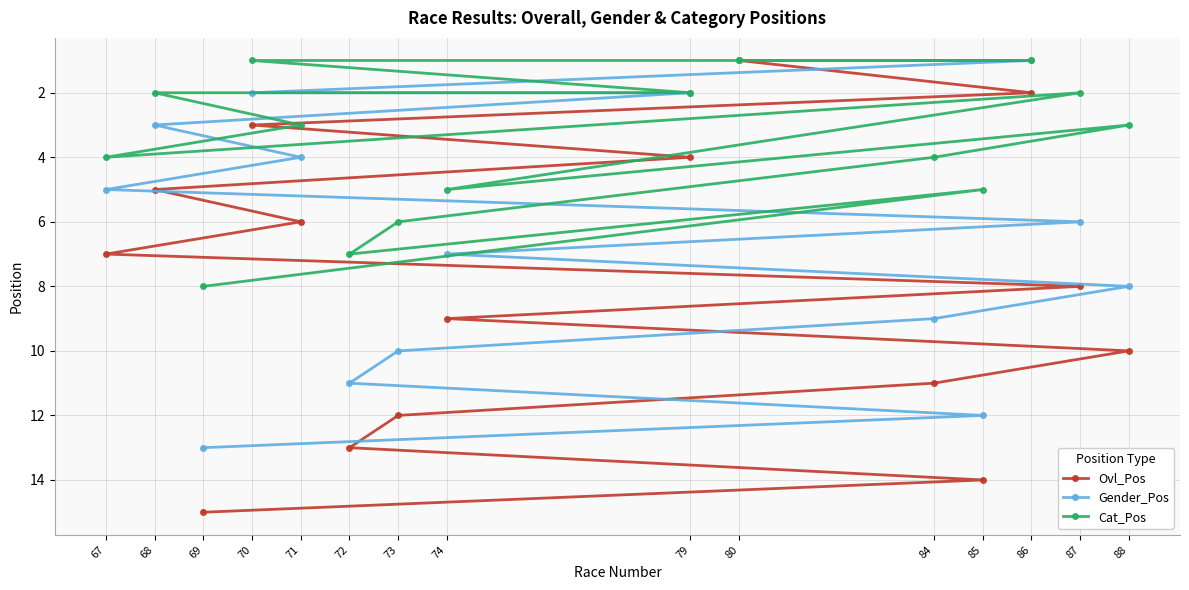

What is the difference between the Ovl_Pos values at 71 and 79?

2